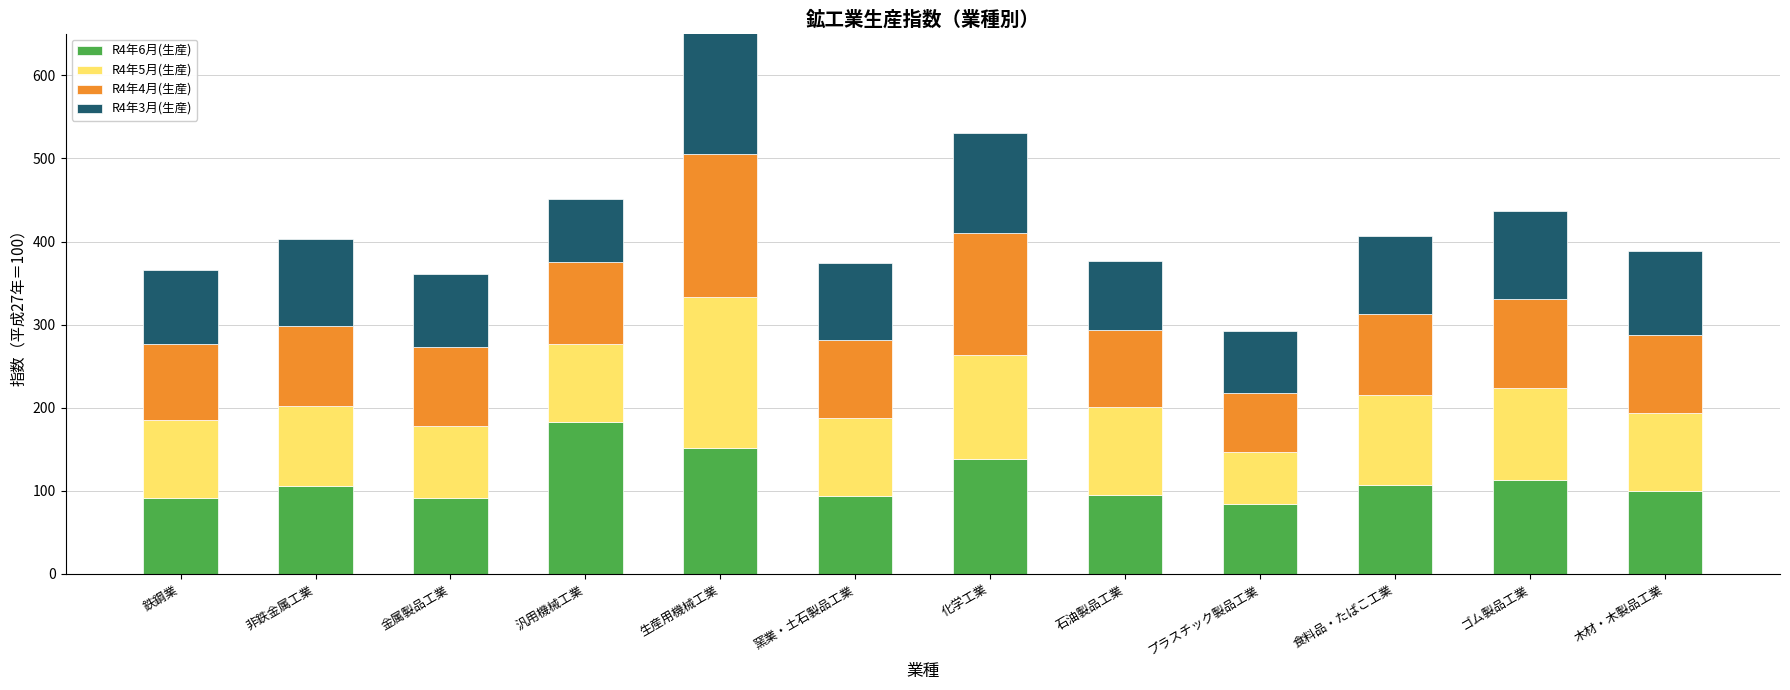

Reading left to right, list all the values displayed in this chart.

R4年6月(生産): 92.0	105.4	91.2	182.4	152.0	93.9	138.7	94.8	83.9	107.0	112.9	99.9
R4年5月(生産): 93.8	97.1	87.1	94.1	181.6	93.3	124.8	106.4	63.3	107.8	110.8	93.6
R4年4月(生産): 90.8	95.3	94.9	98.5	171.6	94.3	146.9	92.3	71.1	97.7	106.7	94.4
R4年3月(生産): 89.5	104.9	87.7	75.6	155.2	92.3	120.0	83.6	74.6	94.0	106.2	100.7